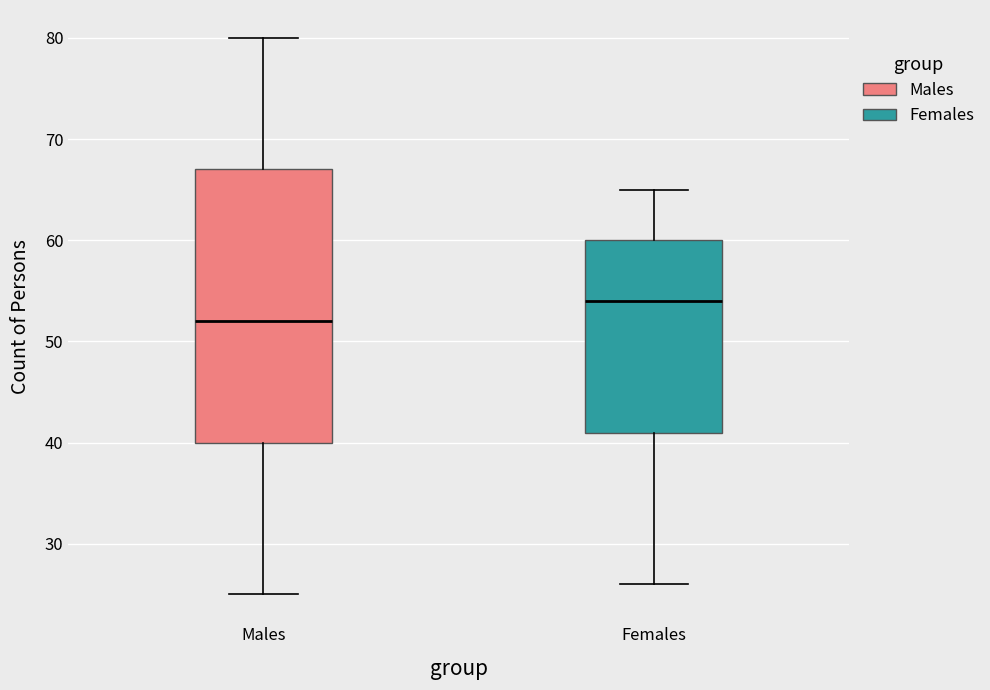

Comparing the boxes themselves (not the whiskers), which one is the tallest?

Males